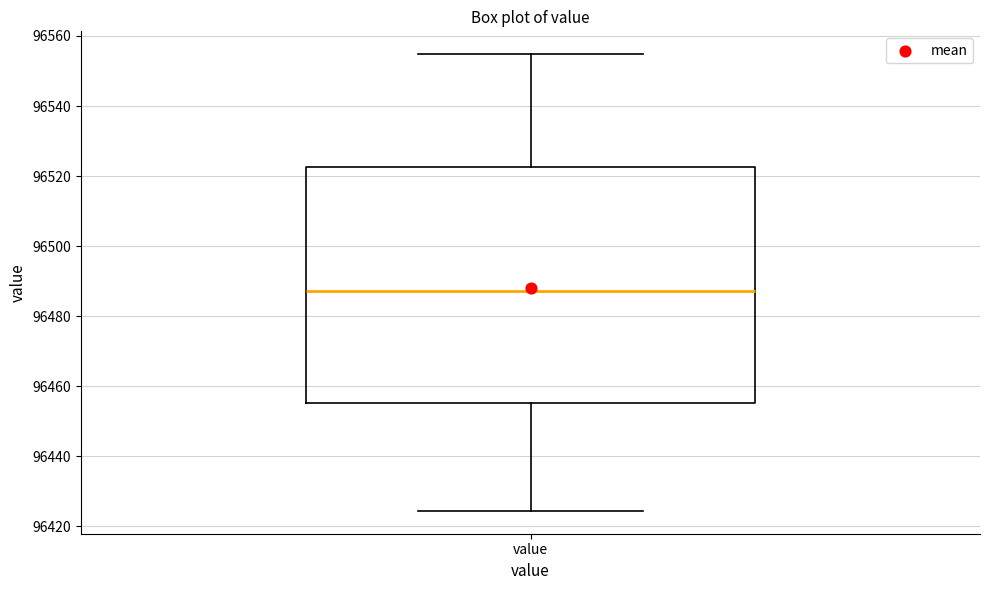

Where does the upper whisker of the box for value end on the y-axis? The values are not printed on the chart, so give them approximately, as read against the axis.

96554